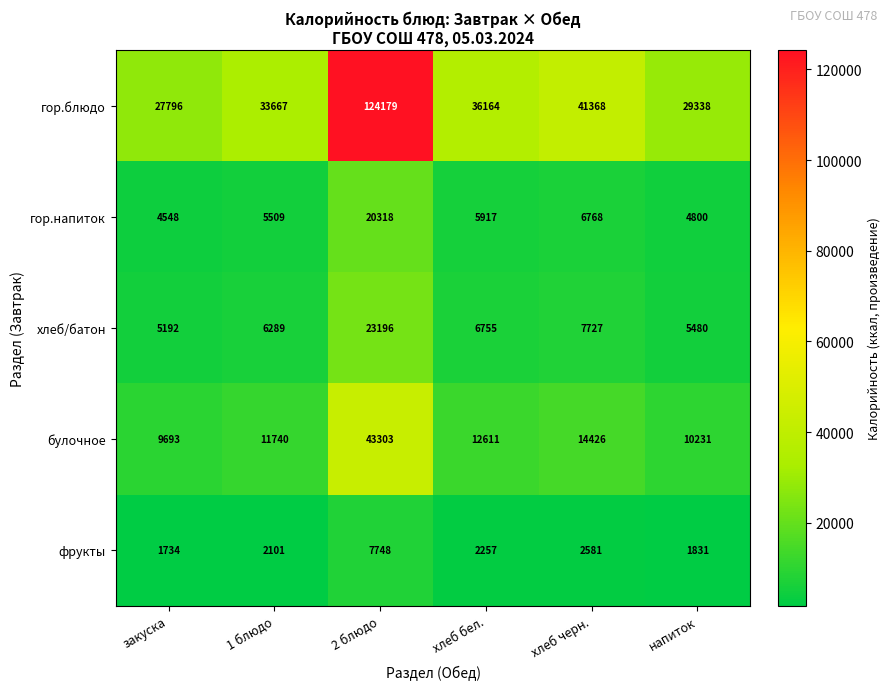

The фрукты series shows 3219 at напиток. True or false?

False